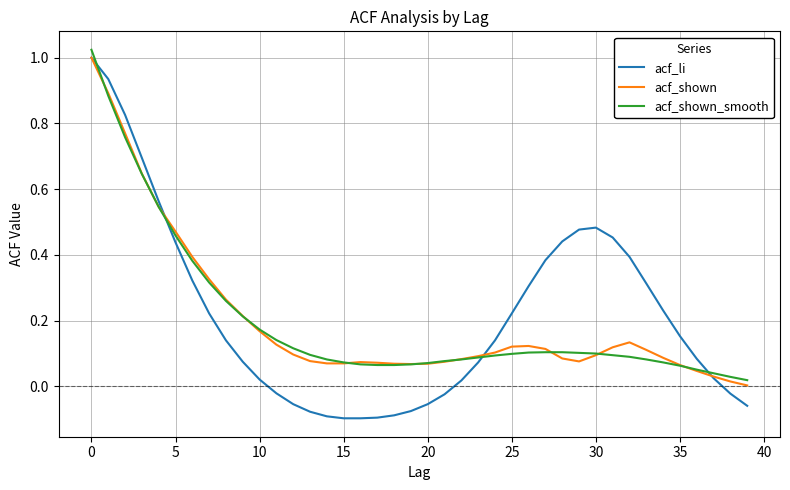

Which series has the widest spread of values?

acf_li